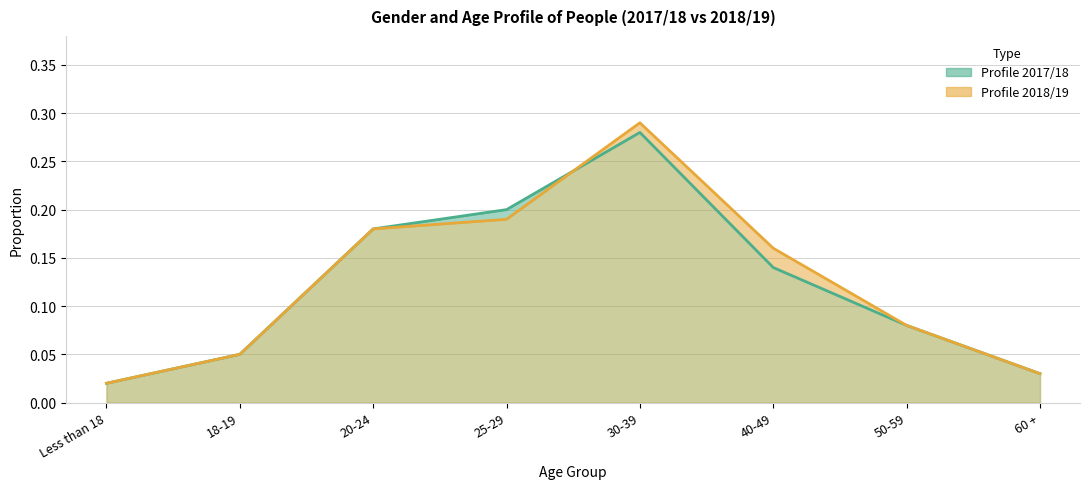

Is it true that Profile 2017/18 equals 0.2 at 40-49?

False